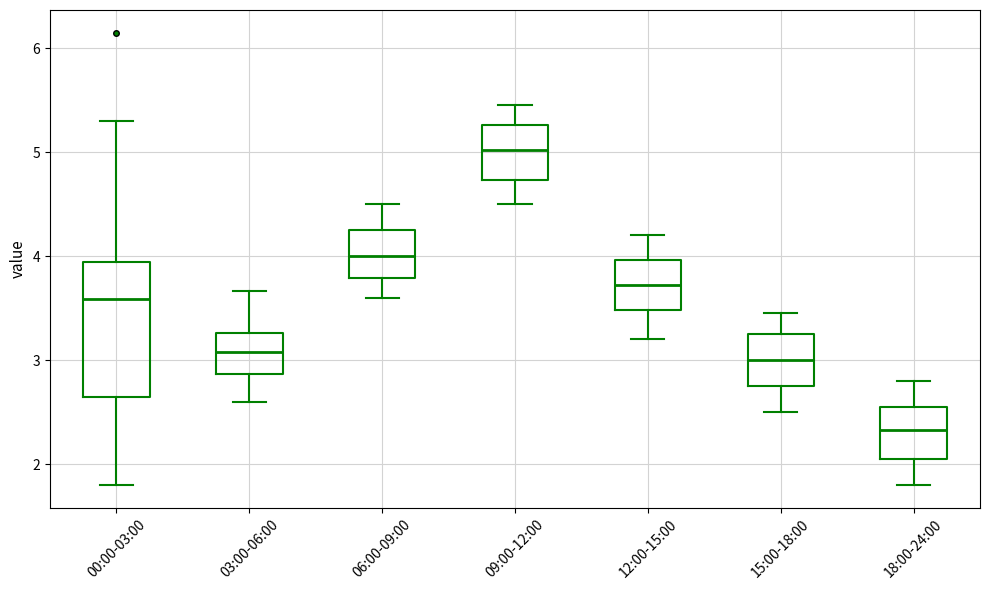

Which box's median line is the highest?

09:00-12:00